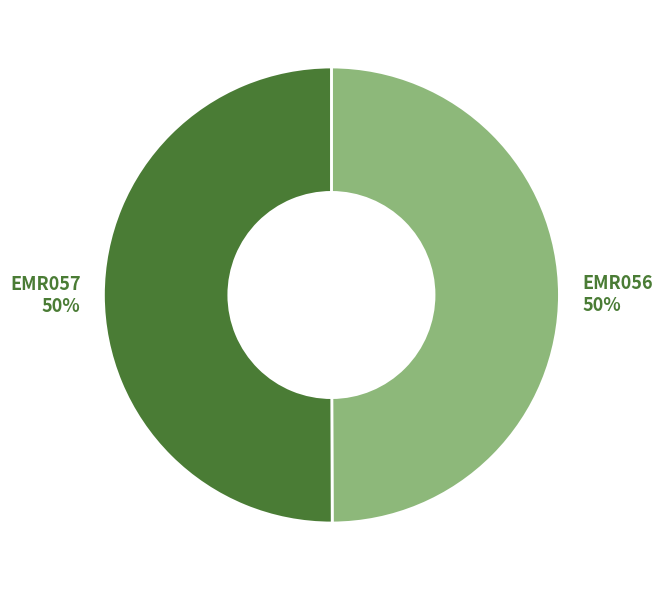

Approximately how many times larger is the value at EMR057 compared to EMR056?

1.0